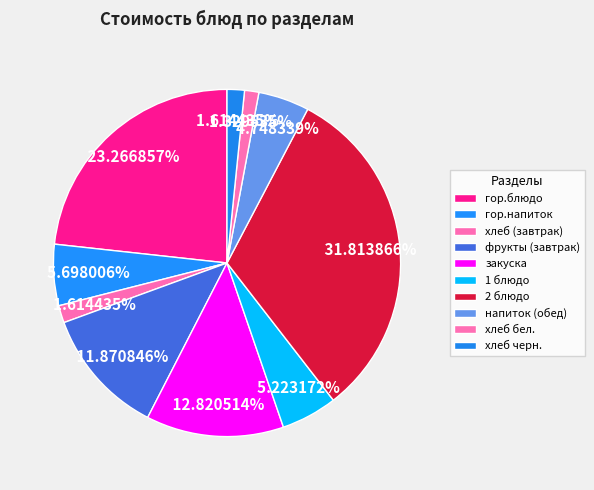

Which category has the biggest portion of the pie?

2 блюдо